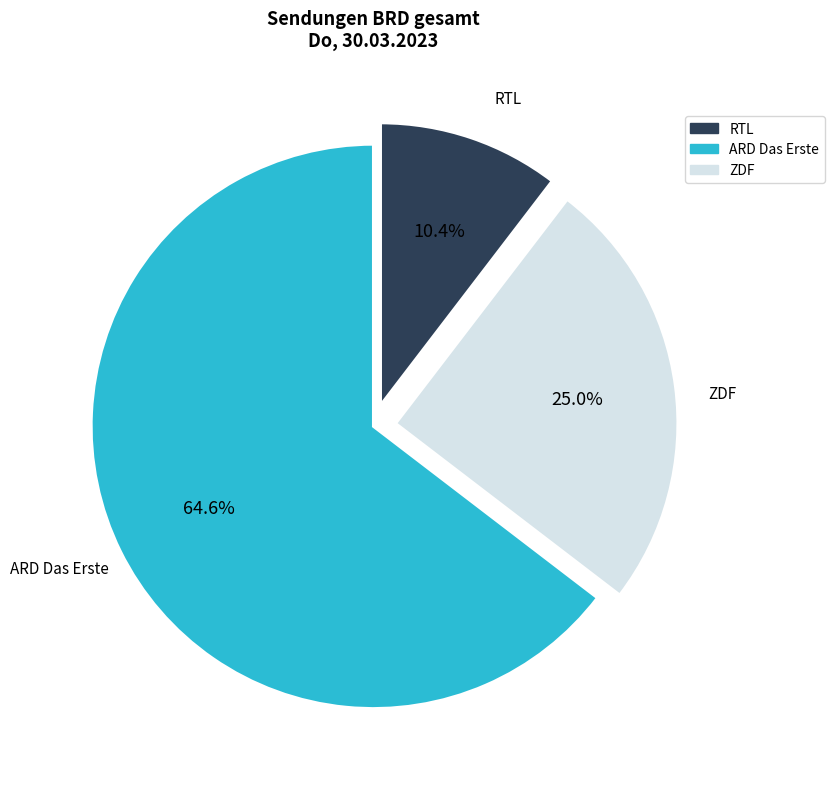

Does any single category account for the majority?

Yes